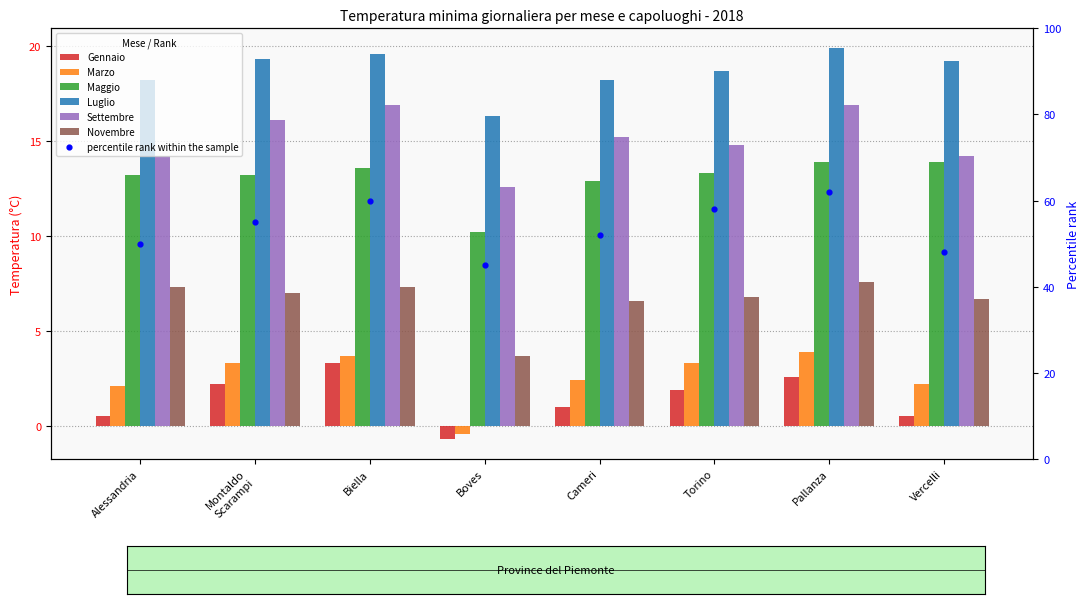

What are all the series names shown in the legend?

Gennaio, Marzo, Maggio, Luglio, Settembre, Novembre